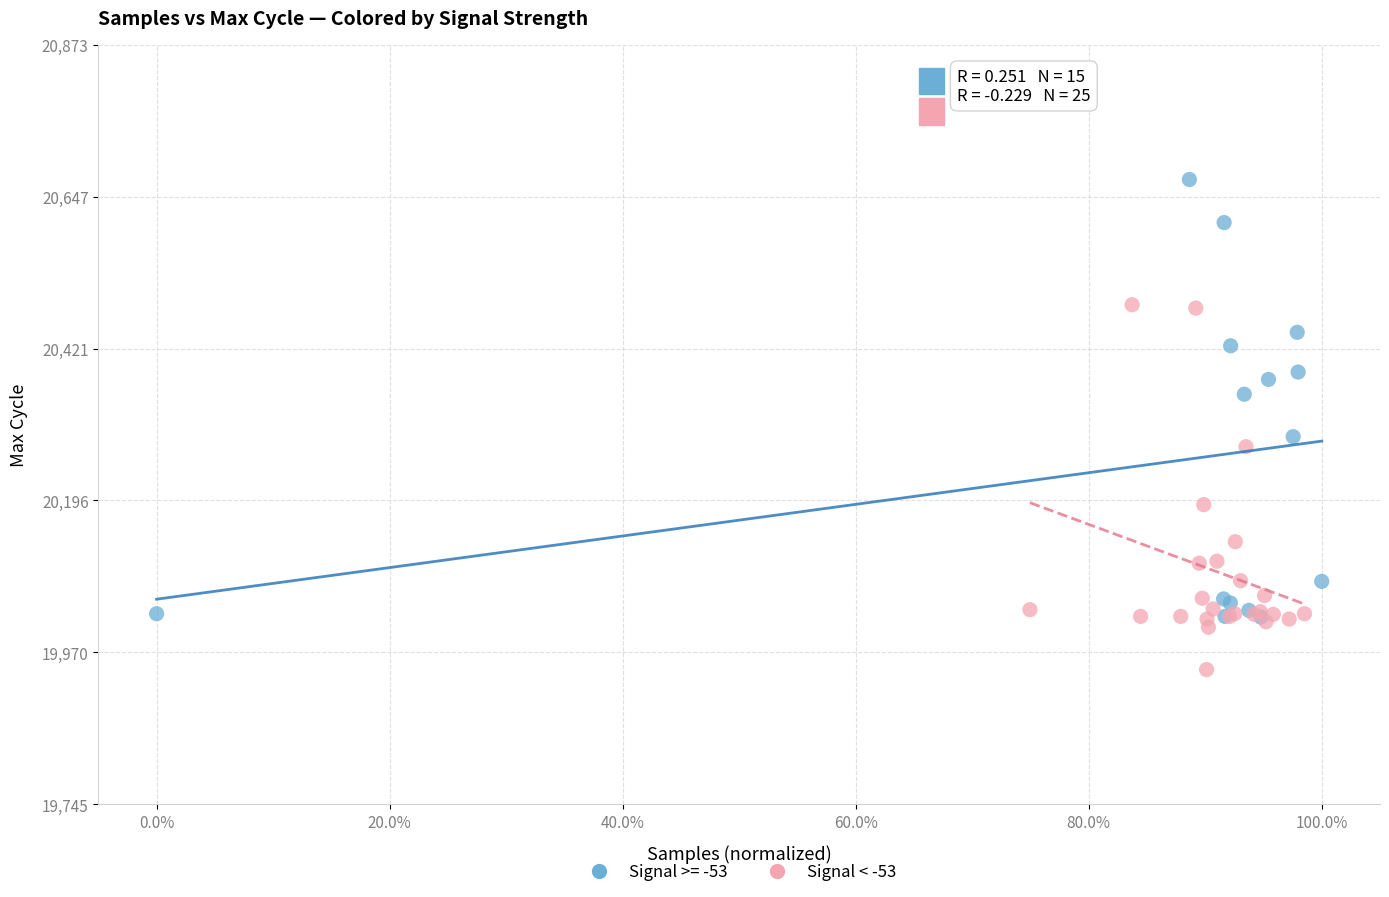

Which series has the widest spread of Y values?

Signal >= -53